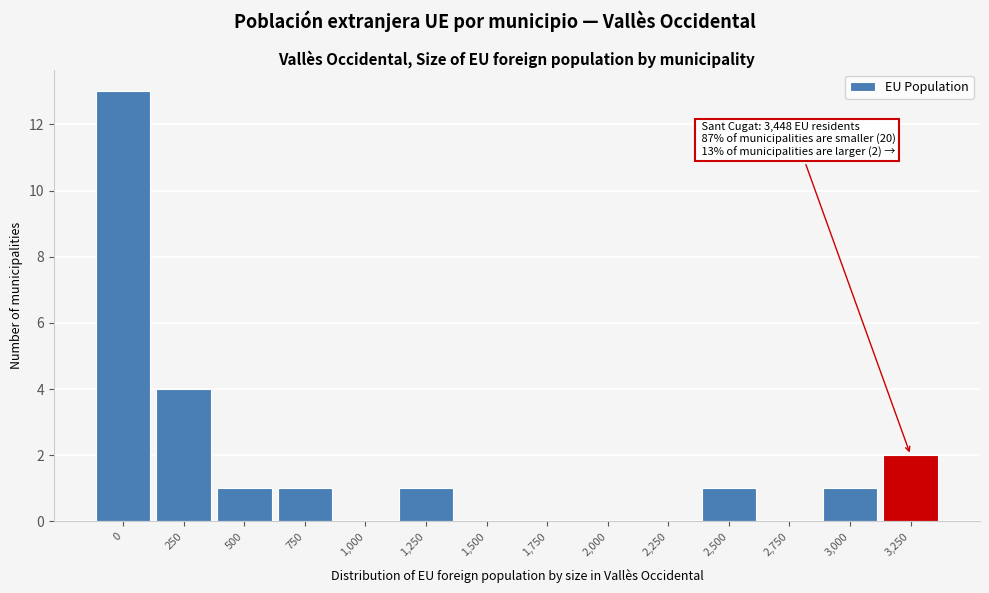

Reading left to right, list all the values displayed in this chart.

0=13	250=4	500=1	750=1	1,000=0	1,250=1	1,500=0	1,750=0	2,000=0	2,250=0	2,500=1	2,750=0	3,000=1	3,250=2